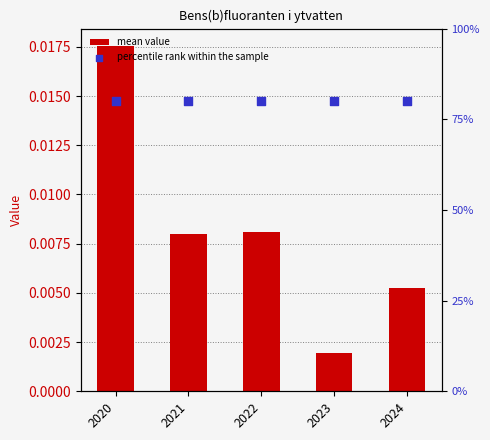

What is the total value across all series at 2021?

80.0